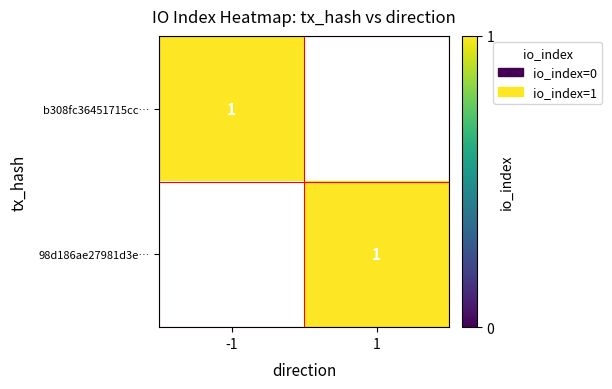

Which series has the largest total across all categories?

98d186ae27981d3e9200ed6e69eb99acafe3c10